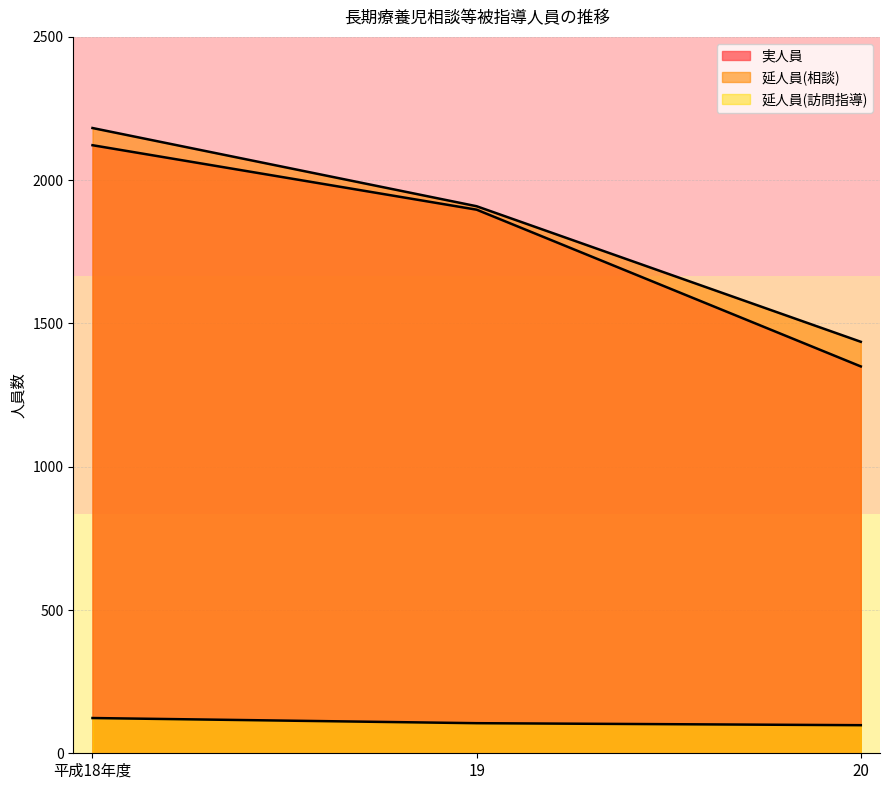

Read the 延人員(訪問指導) value at 平成18年度, to the nearest 5.

125